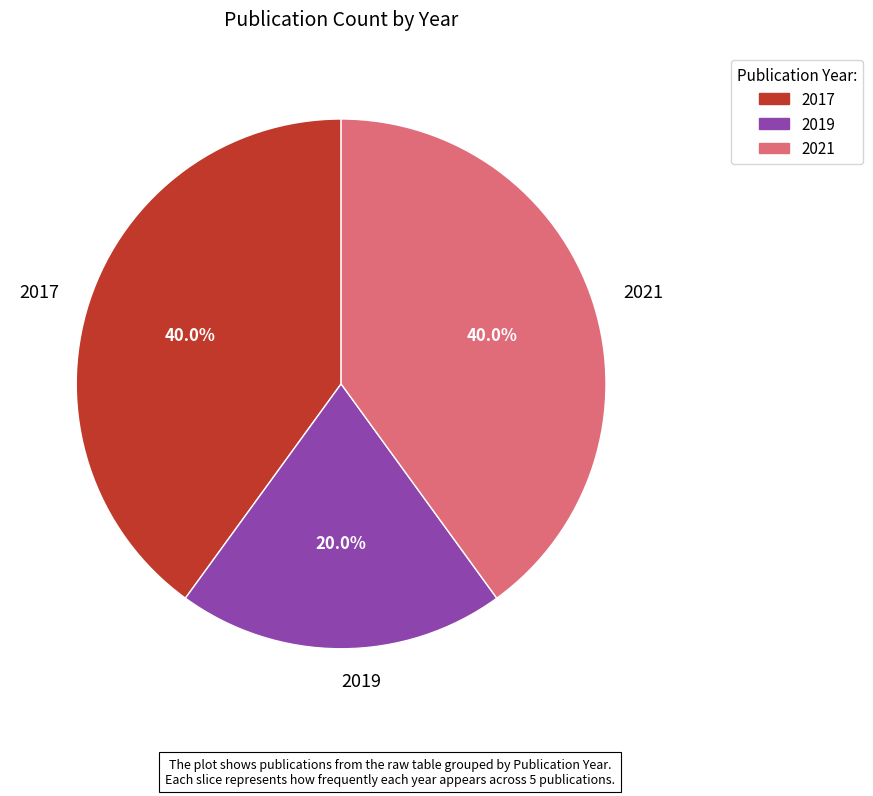

Approximately how many times larger is the value at 2017 compared to 2019?

2.0